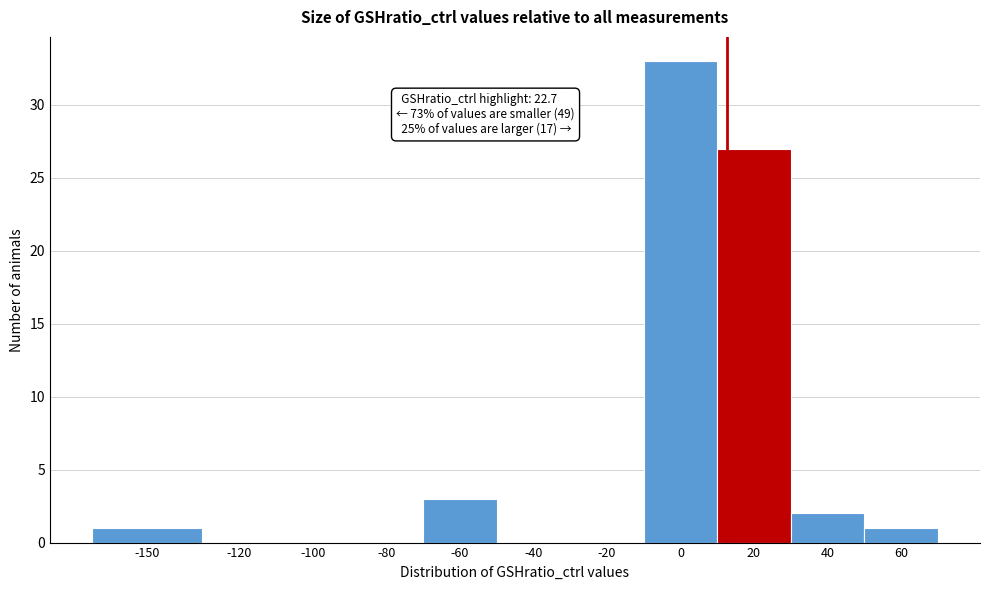

Reading left to right, transcribe all the data shown in this chart.

-150=1	-120=0	-100=0	-80=0	-60=3	-40=0	-20=0	0=33	20=27	40=2	60=1